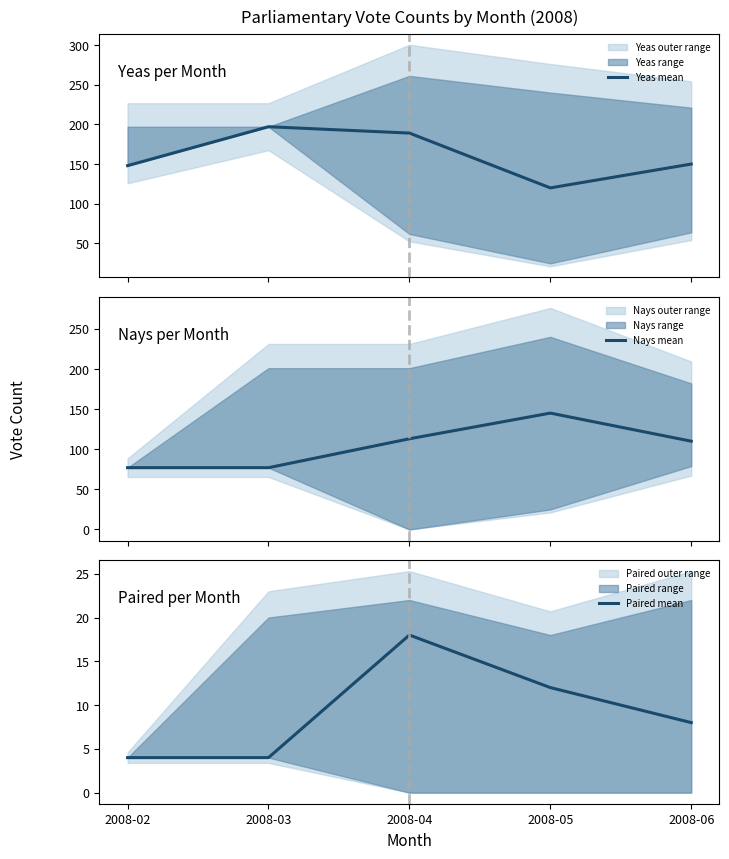

Is it true that Paired mean equals 2 at 2008-02?

False